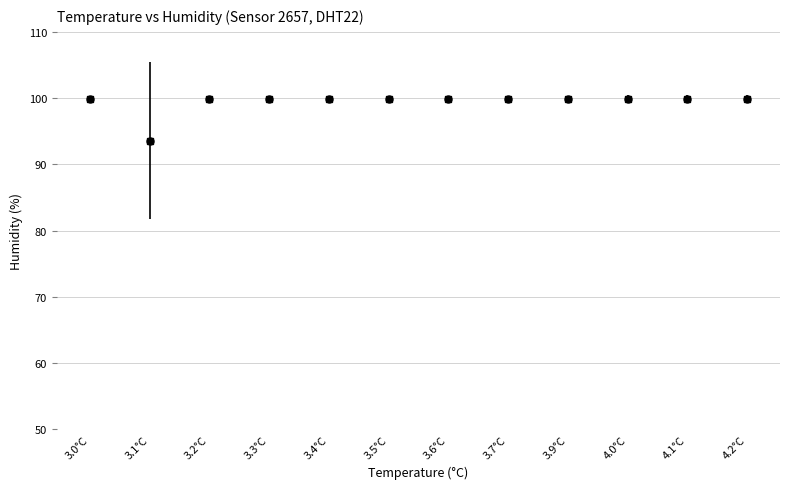

What is the range of Y values (max minus min)?

6.3